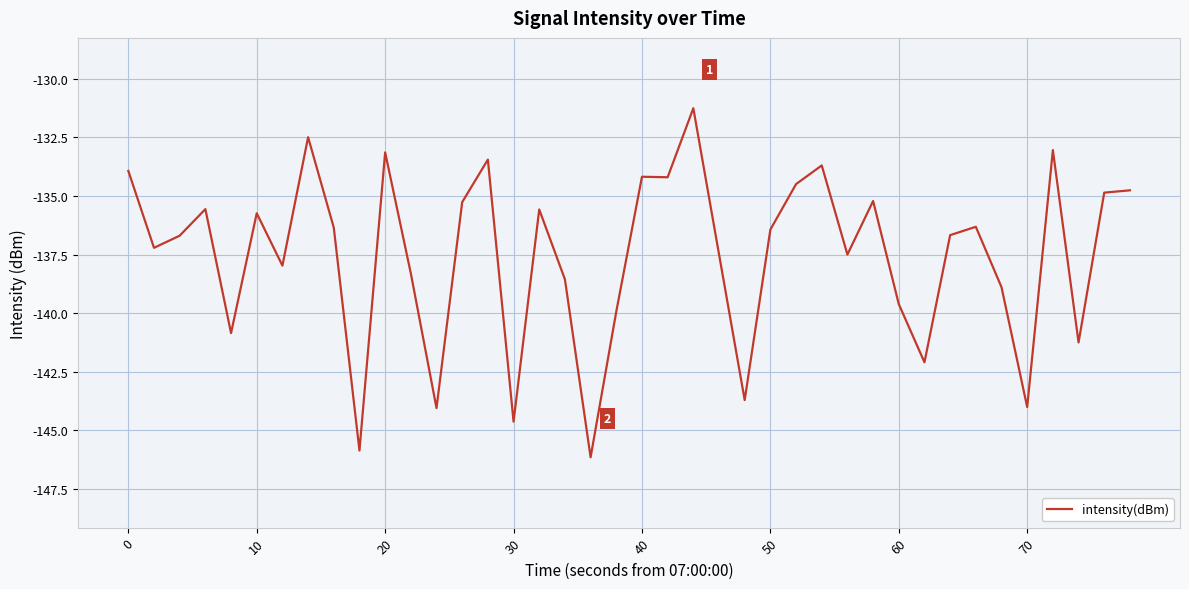

What is the greatest value displayed?

-131.3